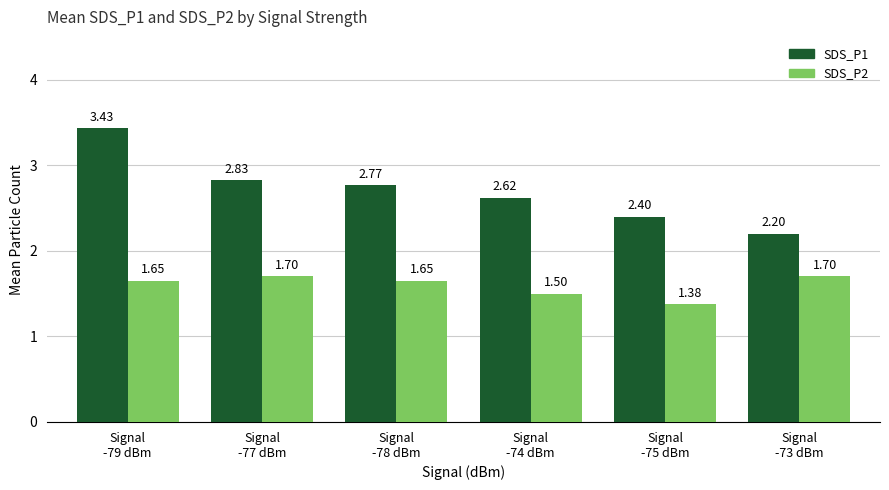

Which series has the widest spread of values?

SDS_P1